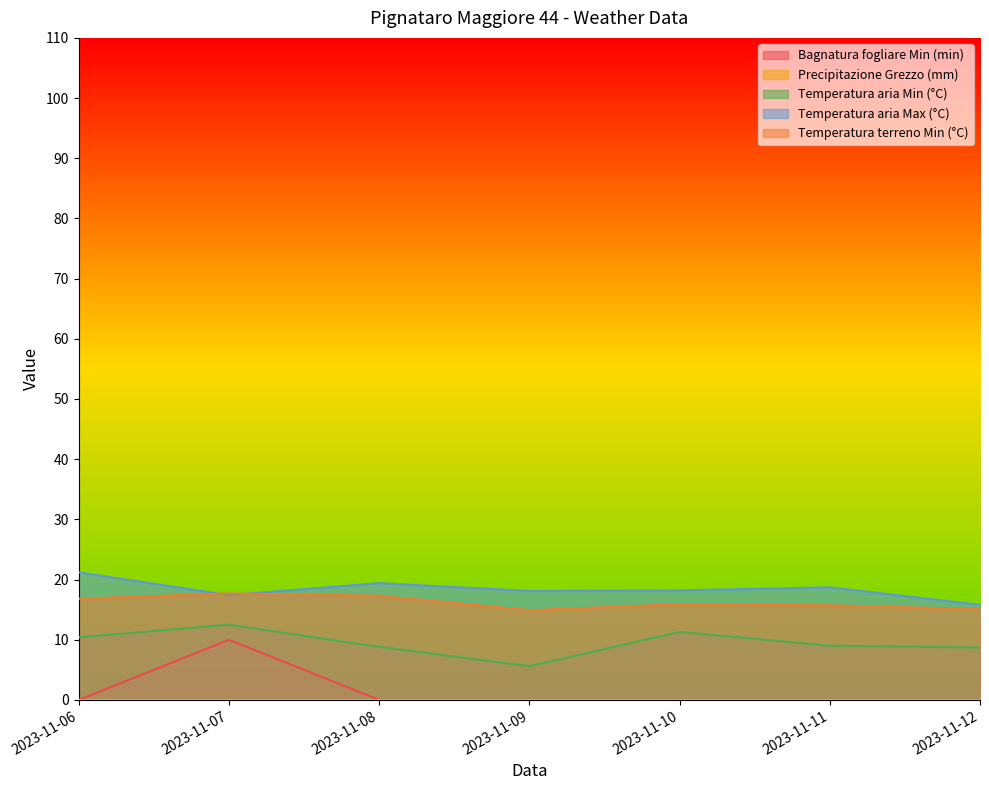

The Temperatura aria Max (°C) series shows 18.1 at 2023-11-09. True or false?

True